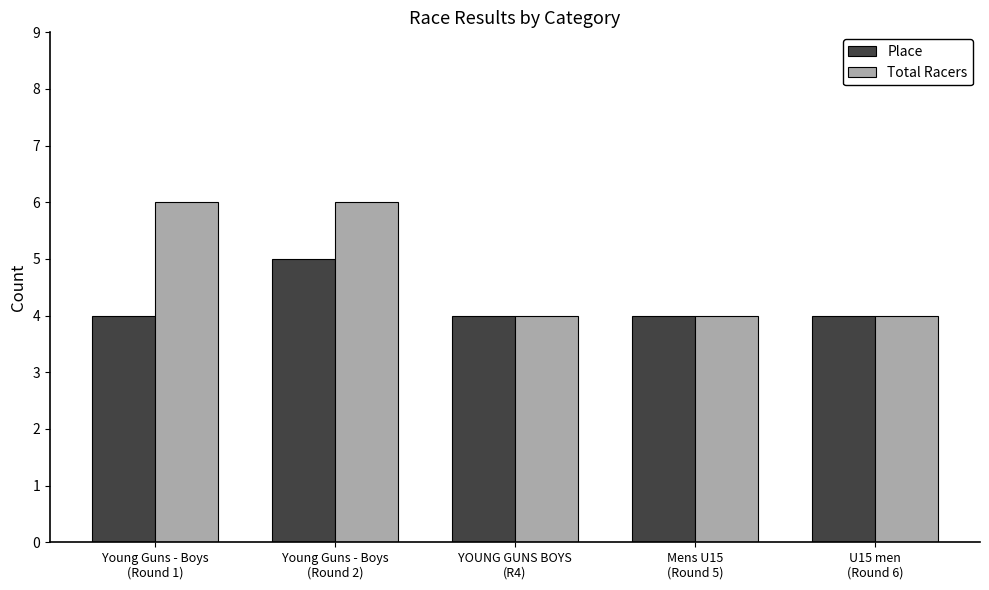

List the series in order of their overall mean, lowest first.

Place, Total Racers